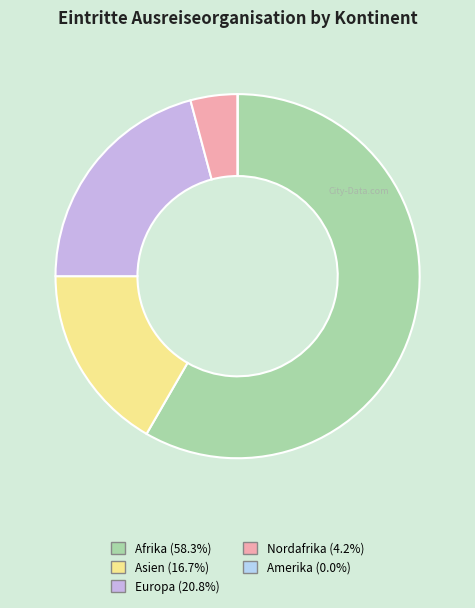

Is Afrika the majority of the pie?

Yes